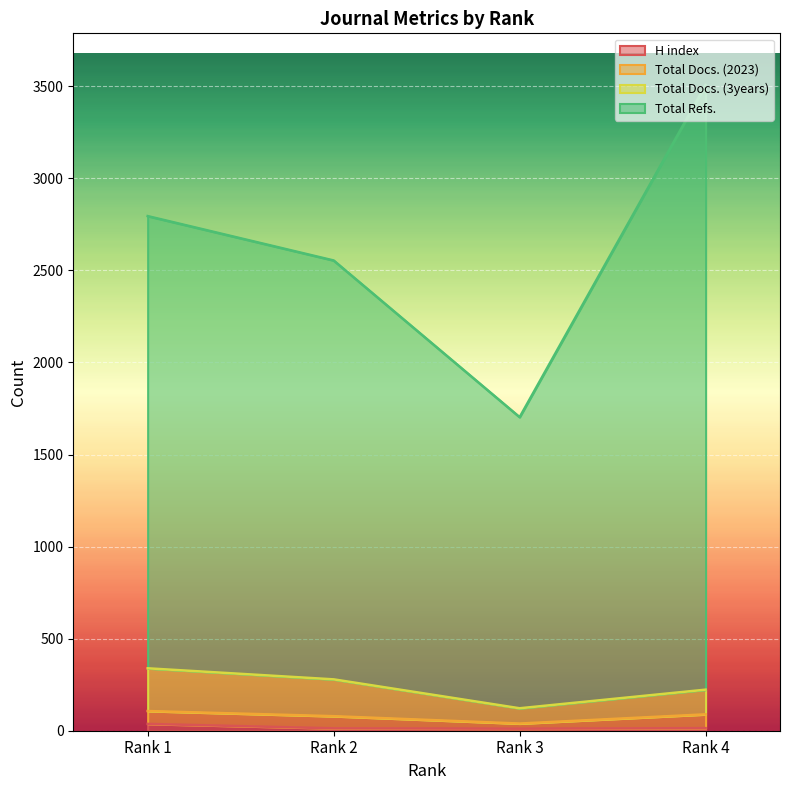

How many data points in Total Docs. (3years) are less than 279?

2